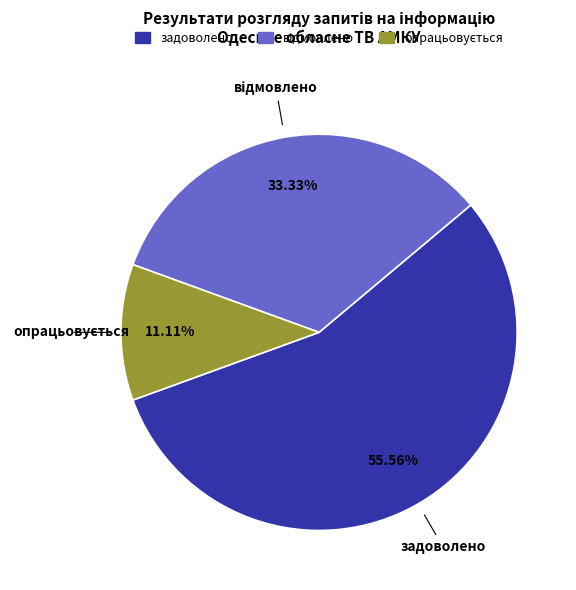

How many segments does this pie chart have?

3